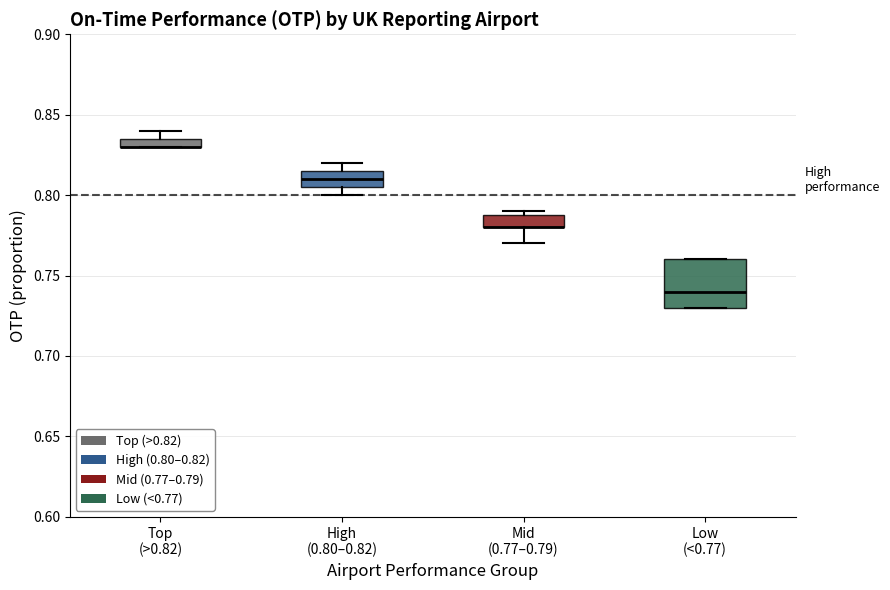

Comparing the boxes themselves (not the whiskers), which one is the tallest?

Low (<0.77)